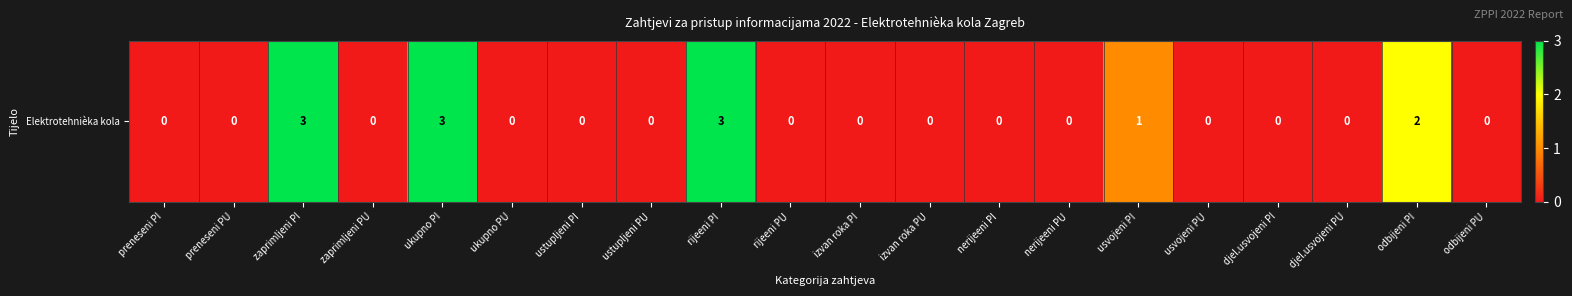

Reading left to right, transcribe all the data shown in this chart.

0	0	3	0	3	0	0	0	3	0	0	0	0	0	1	0	0	0	2	0